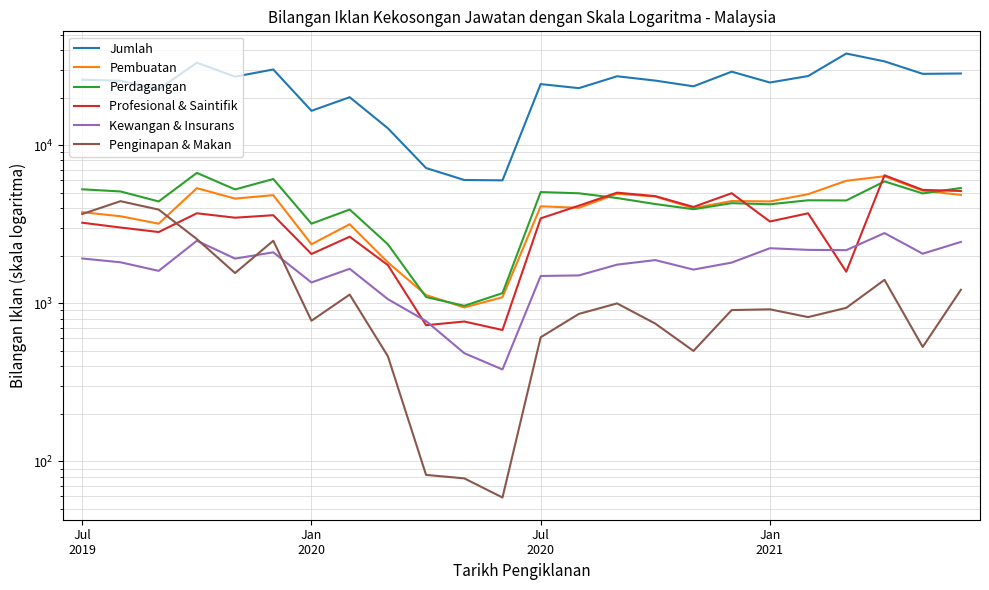

The value of Jumlah at Jan
2021 is 7899. True or false?

False